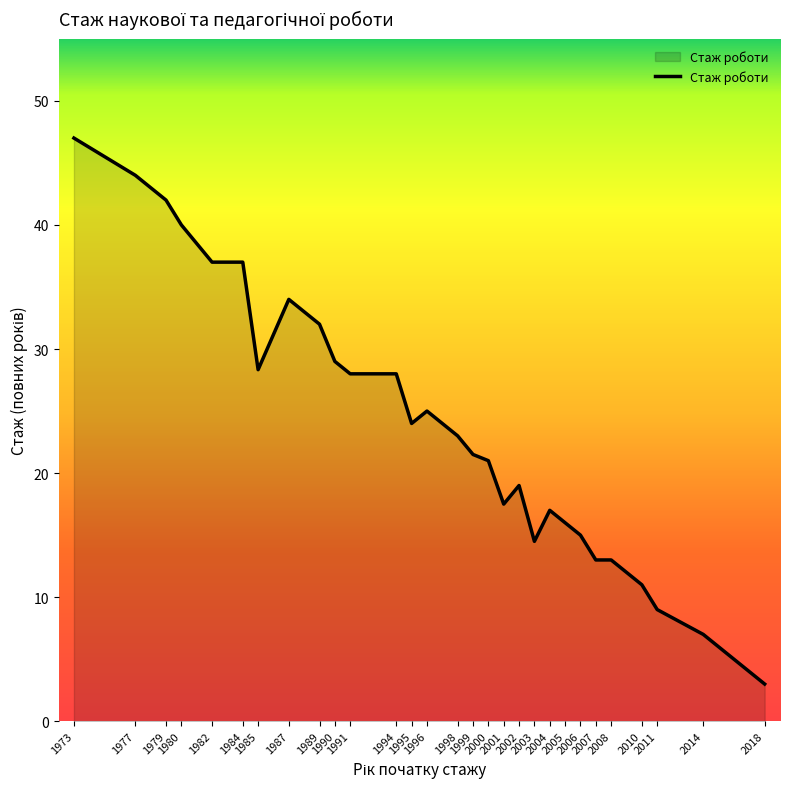

Which label corresponds to the smallest value in the chart?

2018